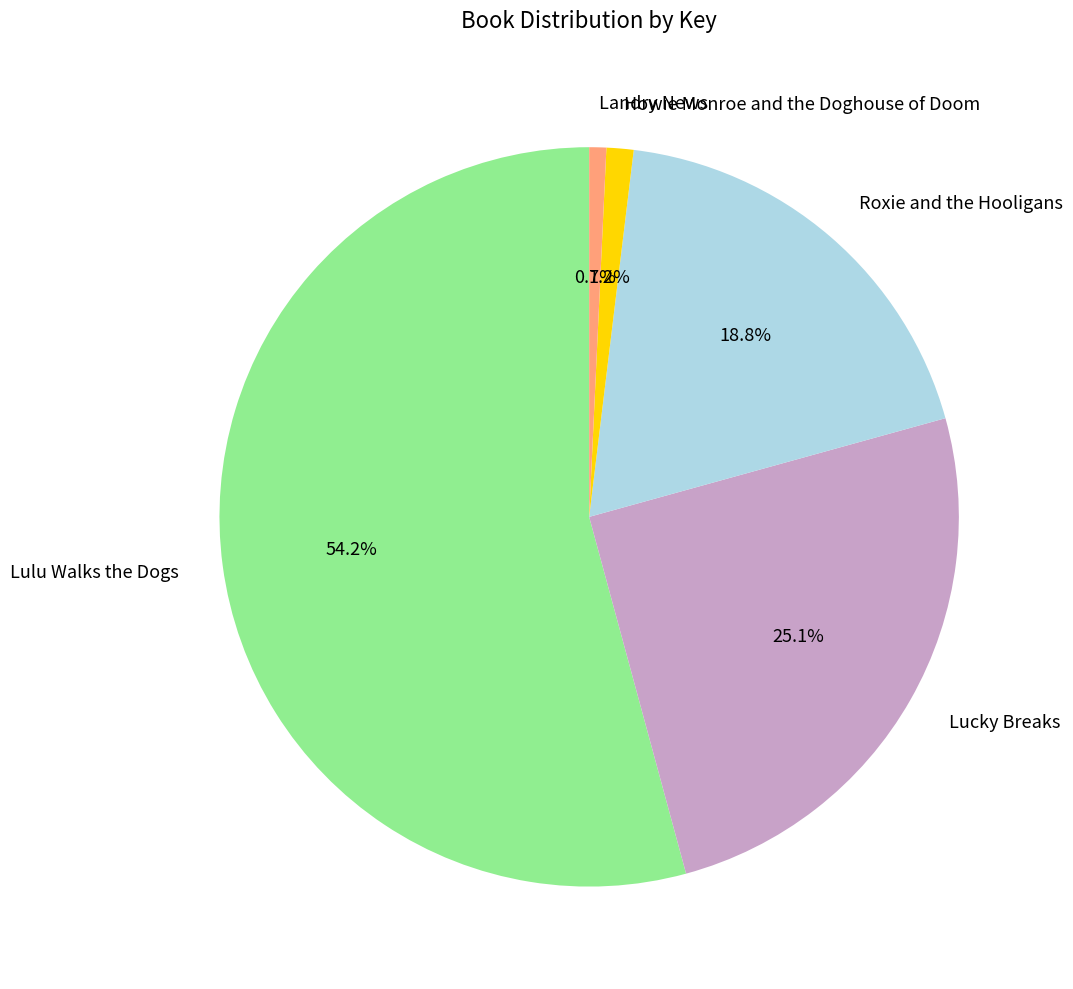

To the nearest percent, what percentage of the pie is Landry News?

1%